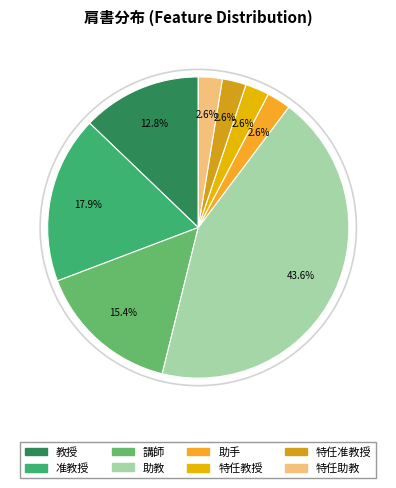

Which has a higher value, 助手 or 講師?

講師